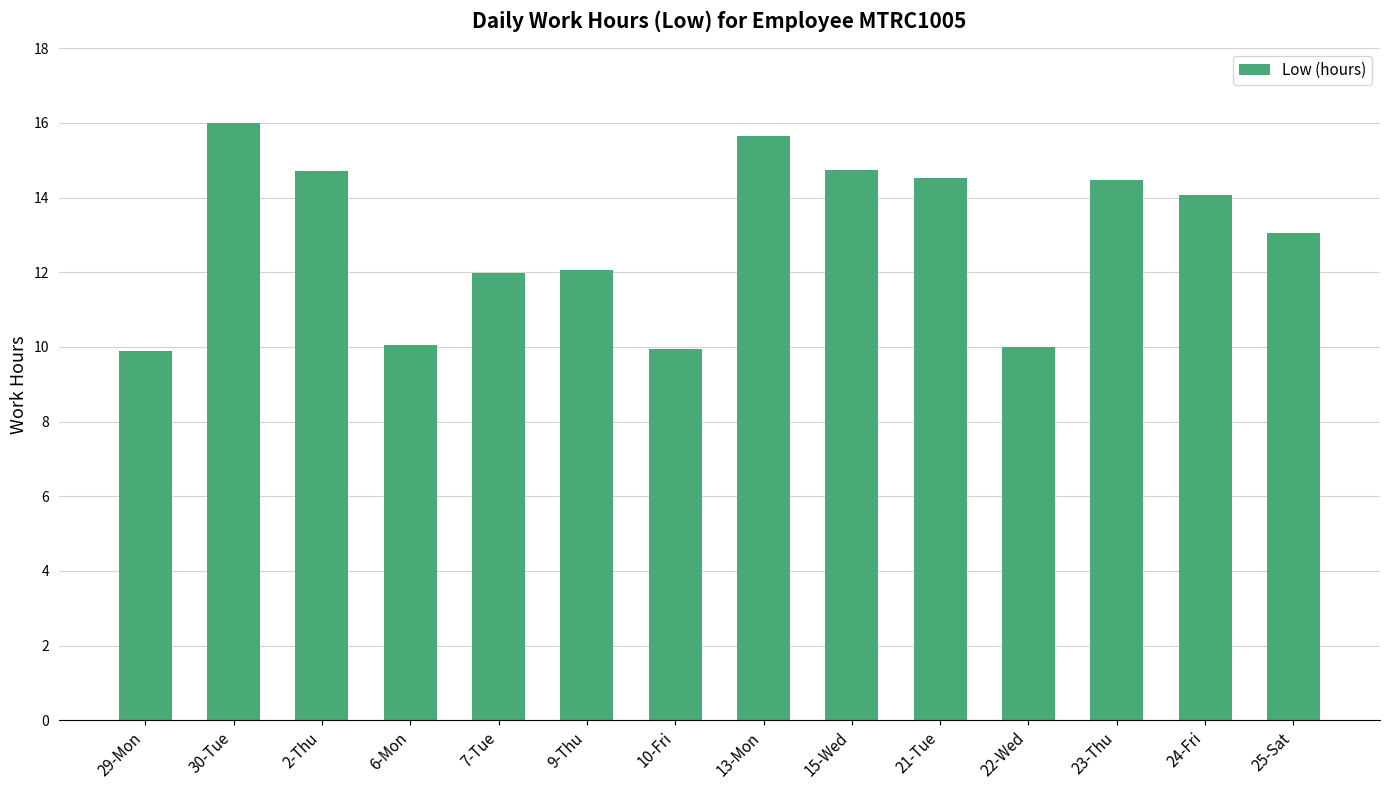

What is the label of the 8th bar from the right?

10-Fri